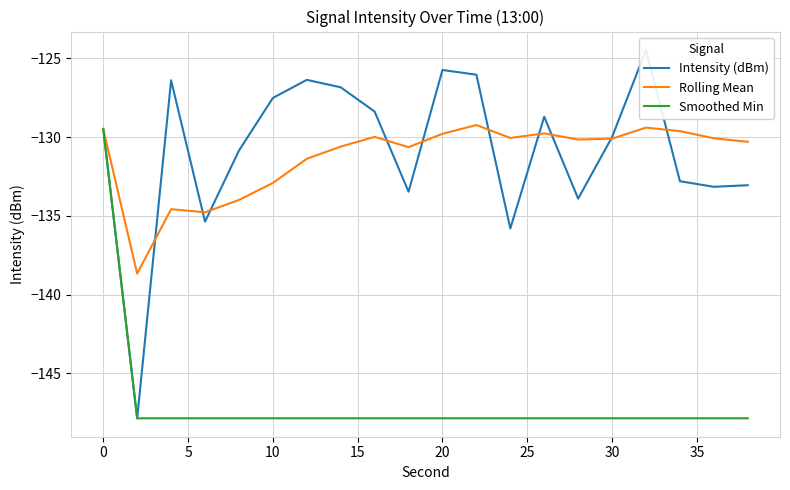

What is the minimum value for Rolling Mean?

-138.7